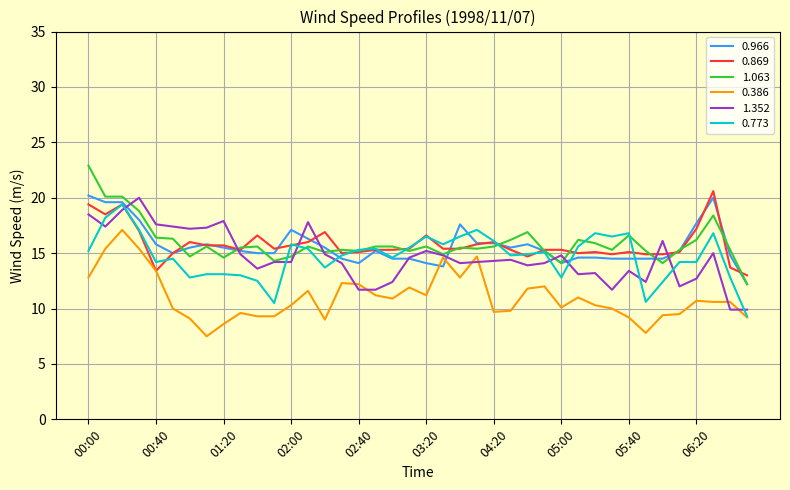

What is the smallest value displayed?

7.5